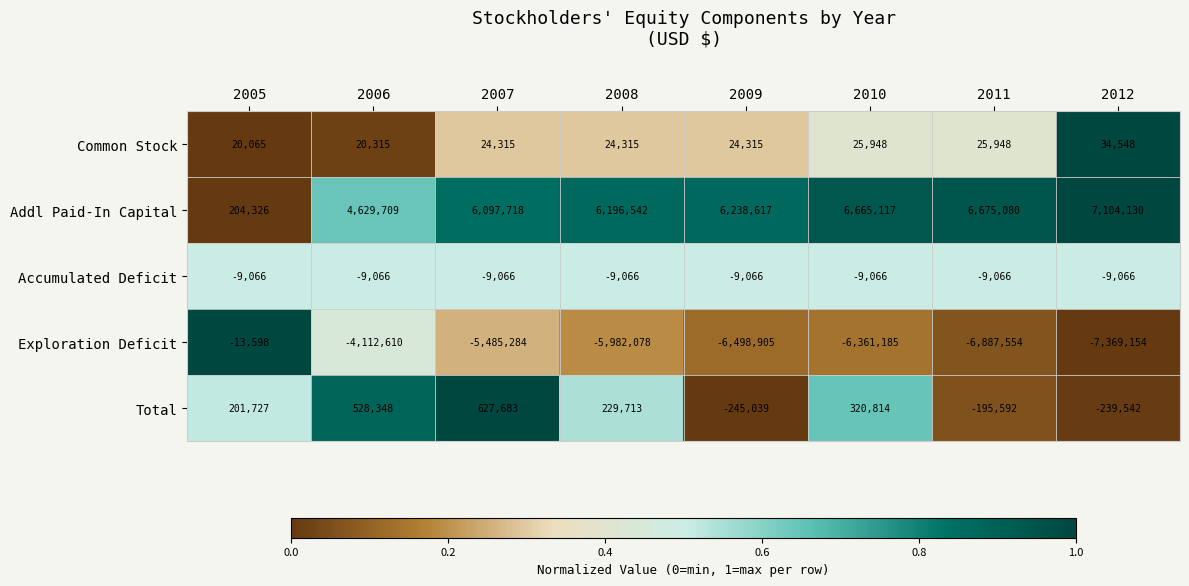

Read the Exploration Deficit value at 2012, to the nearest 100.

-7369200